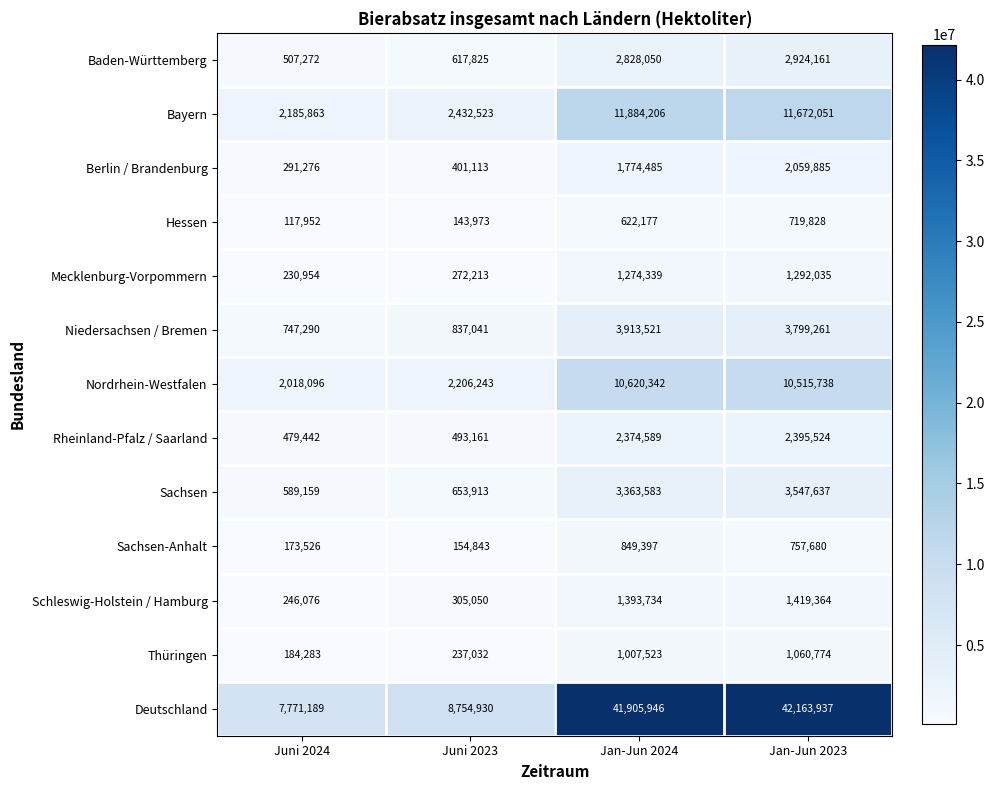

Is the value of Rheinland-Pfalz / Saarland at Juni 2023 greater than the value of Nordrhein-Westfalen at Jan-Jun 2024?

No